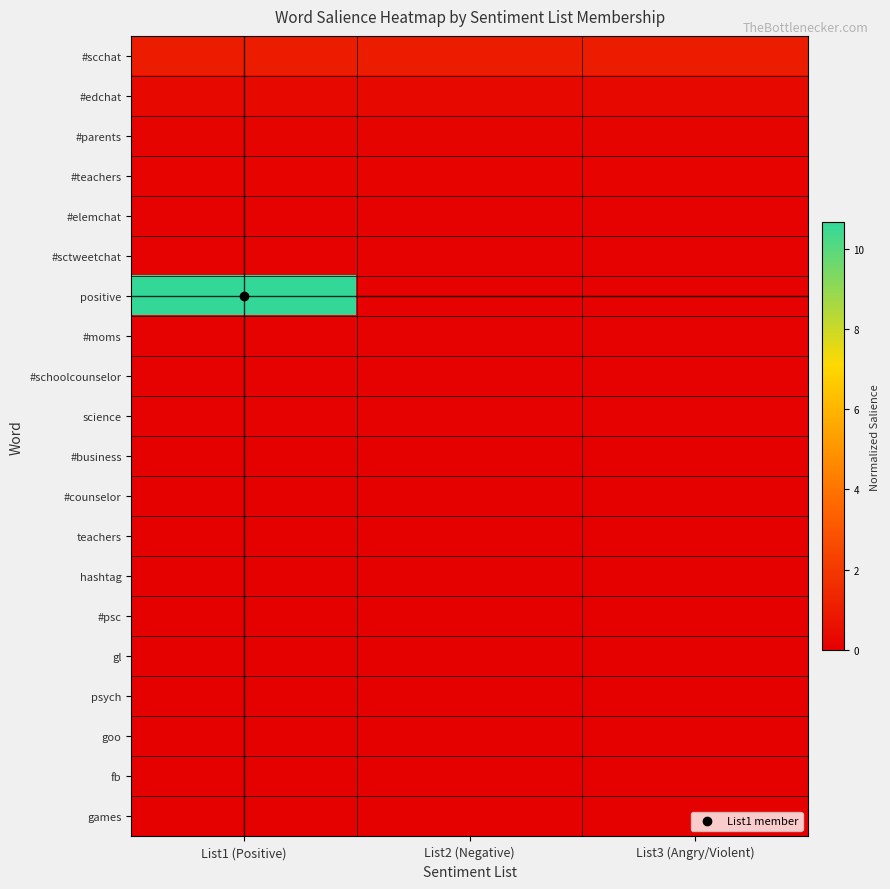

Which has a higher value, List1 (Positive) or List3 (Angry/Violent)?

List1 (Positive)